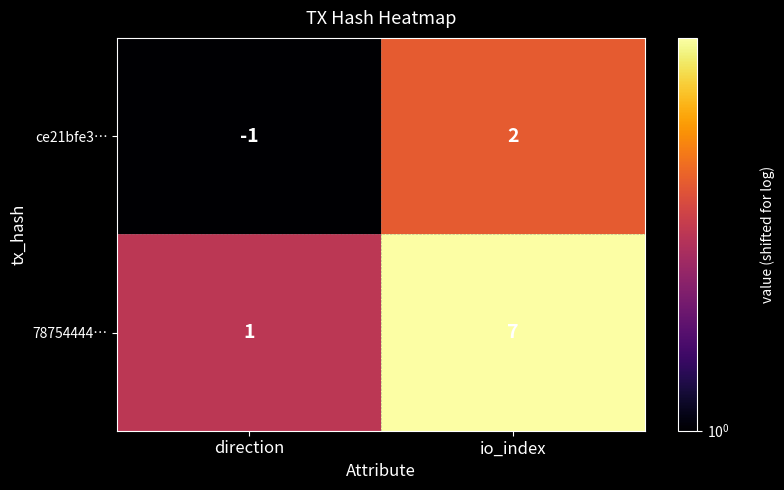

At which category is the sum across all series the highest?

io_index